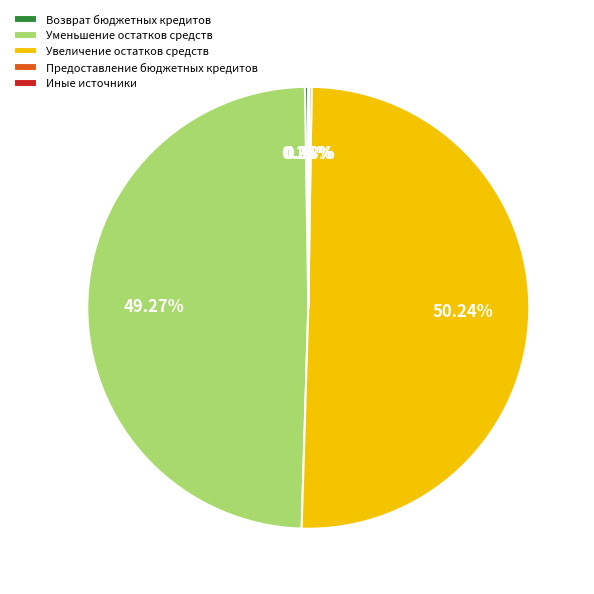

Which category has the biggest portion of the pie?

Увеличение остатков средств